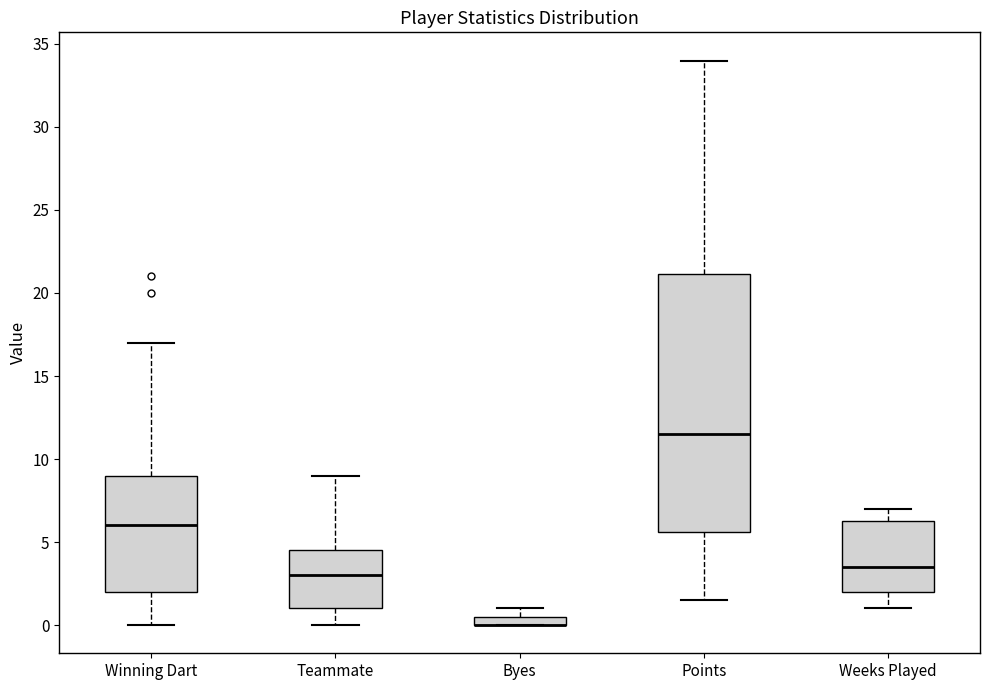

Comparing the boxes themselves (not the whiskers), which one is the tallest?

Points